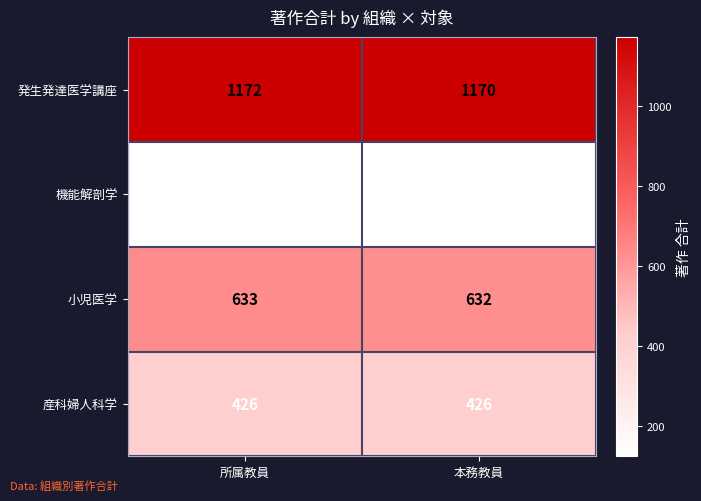

The value of 機能解剖学 at 所属教員 is 37. True or false?

False